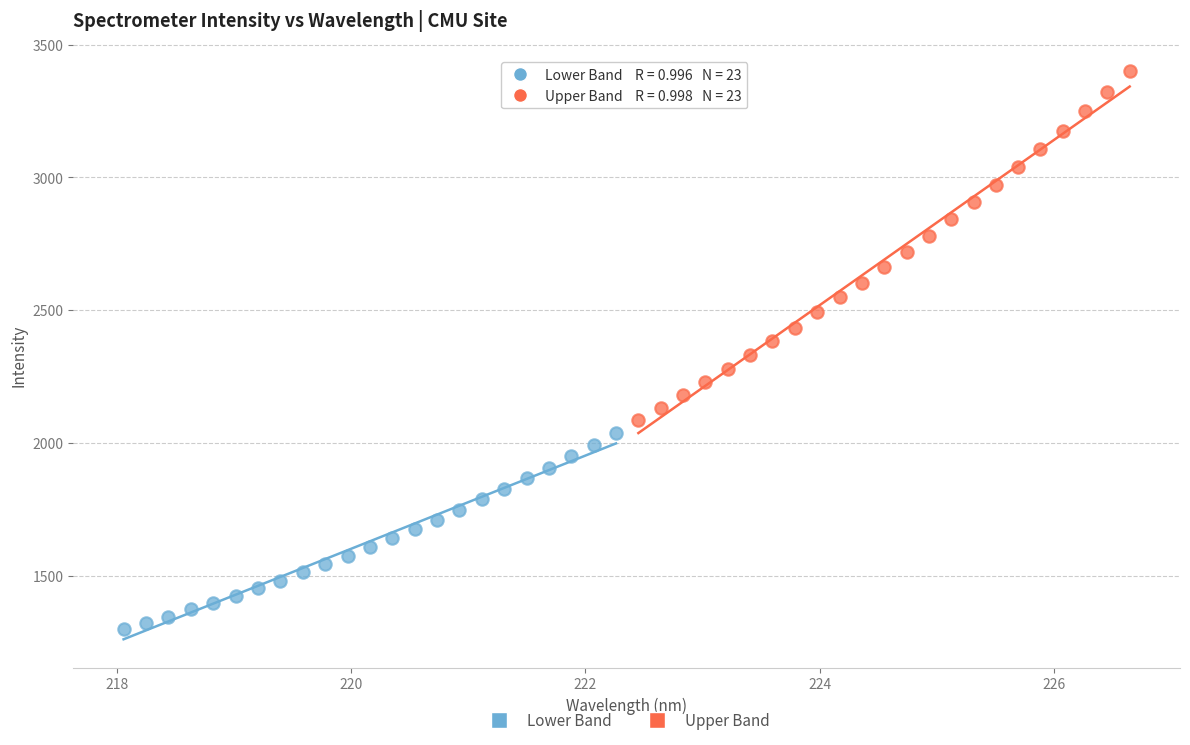

Which series has the largest Y range (max minus min)?

Upper Band